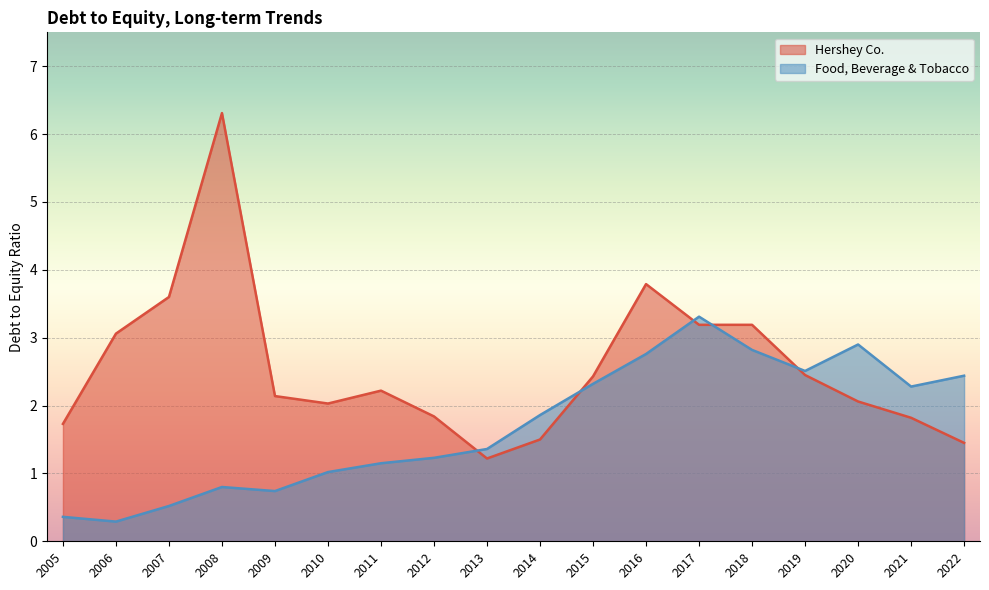

Rank the series by their average value, from highest to lowest.

Hershey Co., Food, Beverage & Tobacco